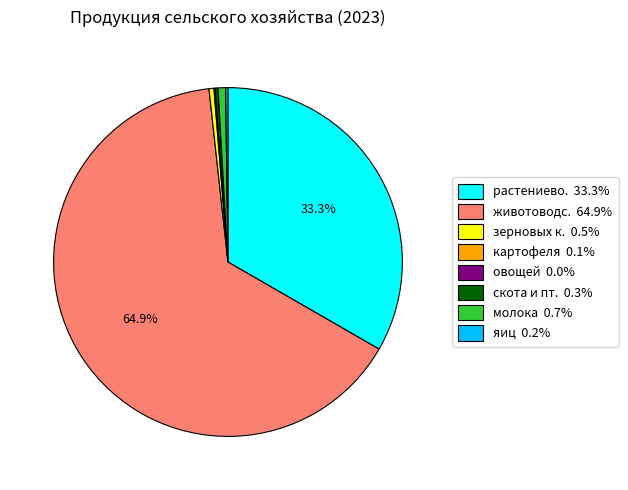

Is there a majority slice in this chart?

Yes